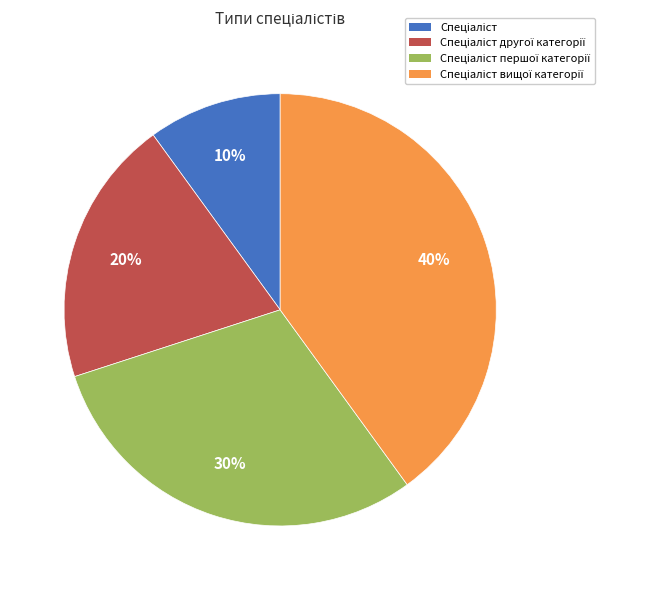

To the nearest percent, what is the difference between the largest and smallest slice percentages?

30%